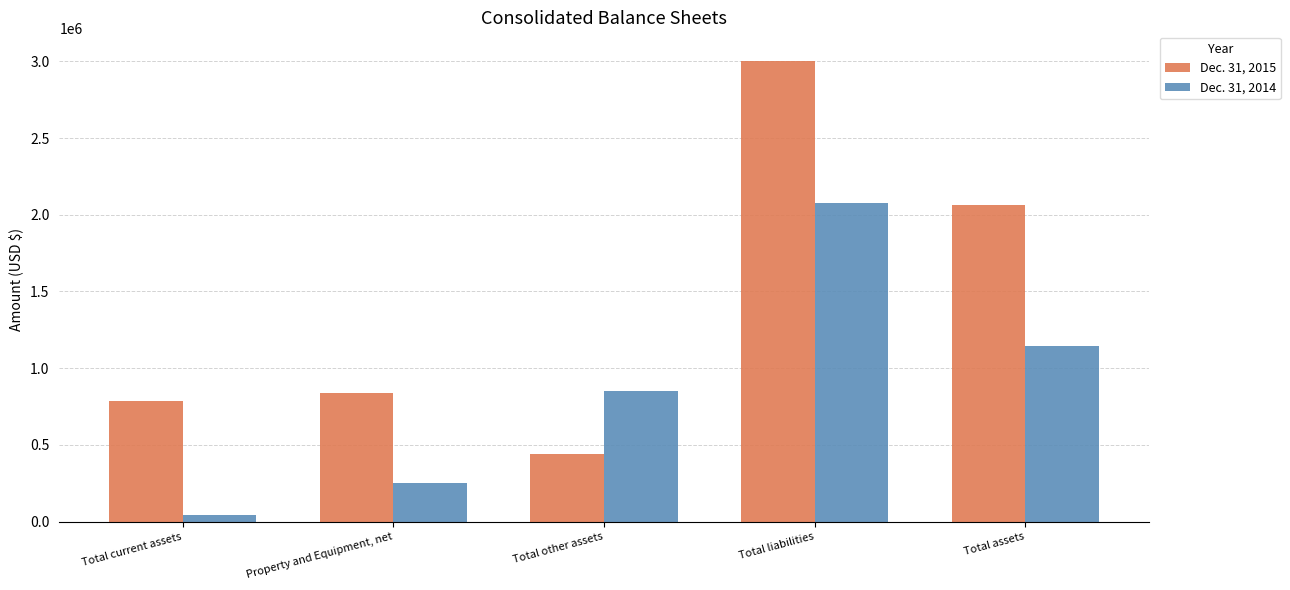

Between Total current assets and Total liabilities, which series saw the biggest shift?

Dec. 31, 2015